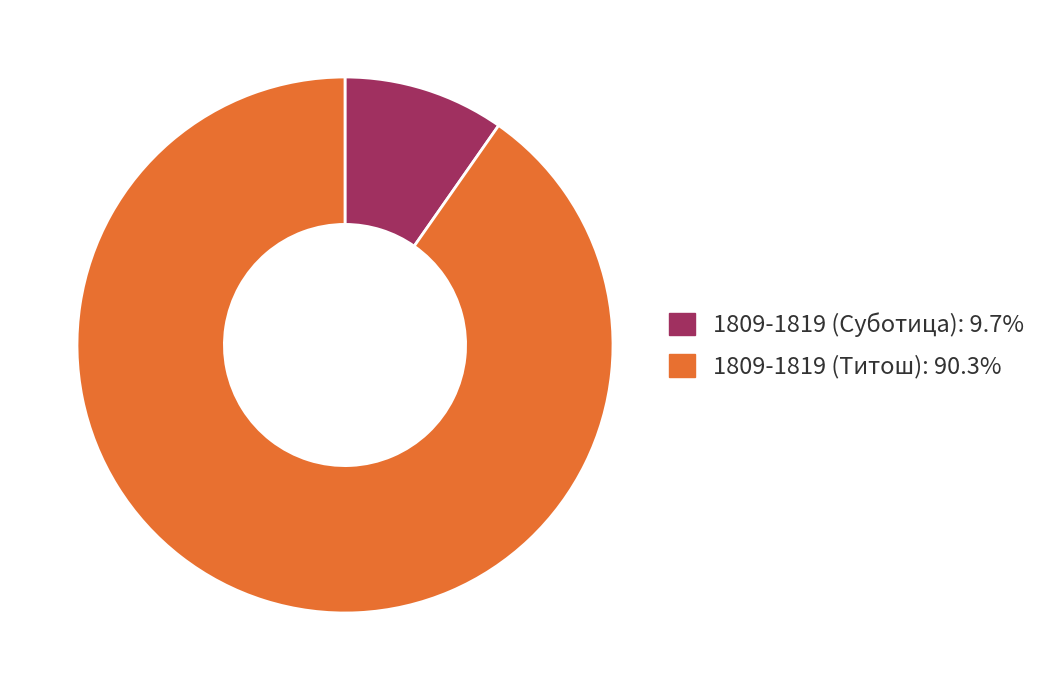

Is it true that 1809-1819 (Титош) is 80% of the pie?

False